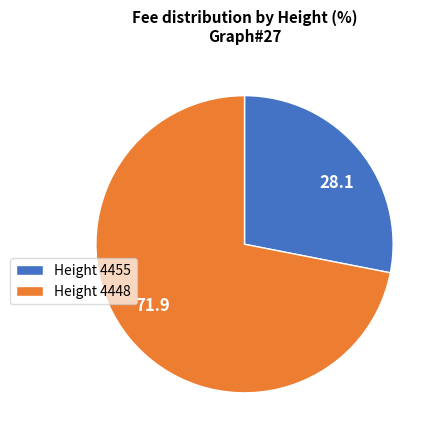

Is it true that 71.9 is 65% of the pie?

False